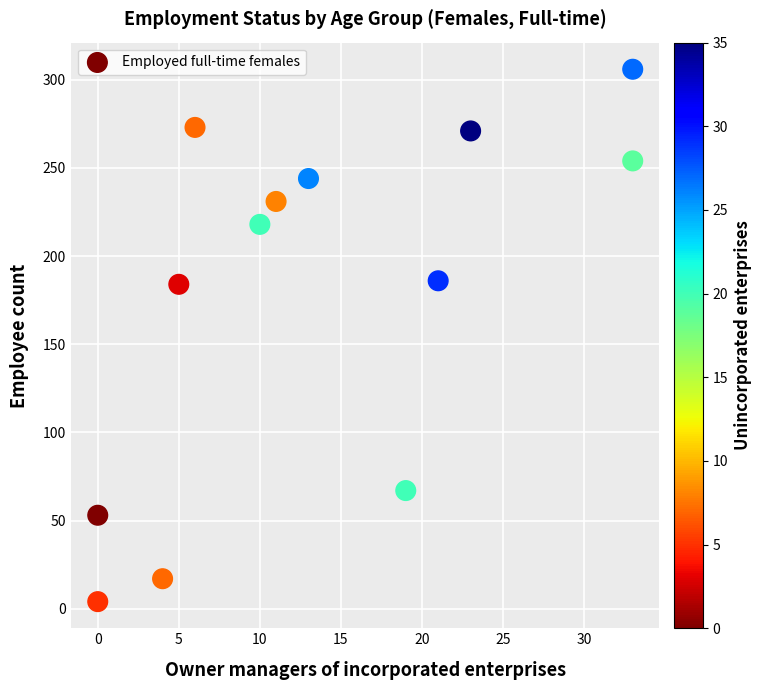

What is the range of Y values (max minus min)?

302